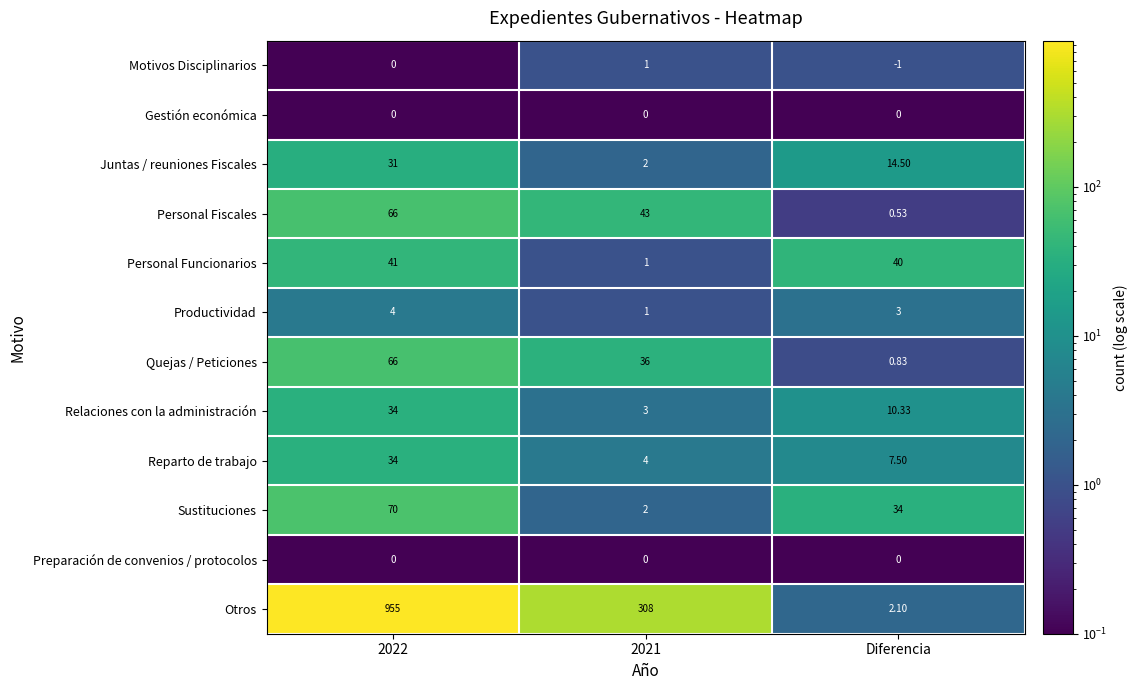

At which label is Sustituciones closest to 36?

Diferencia